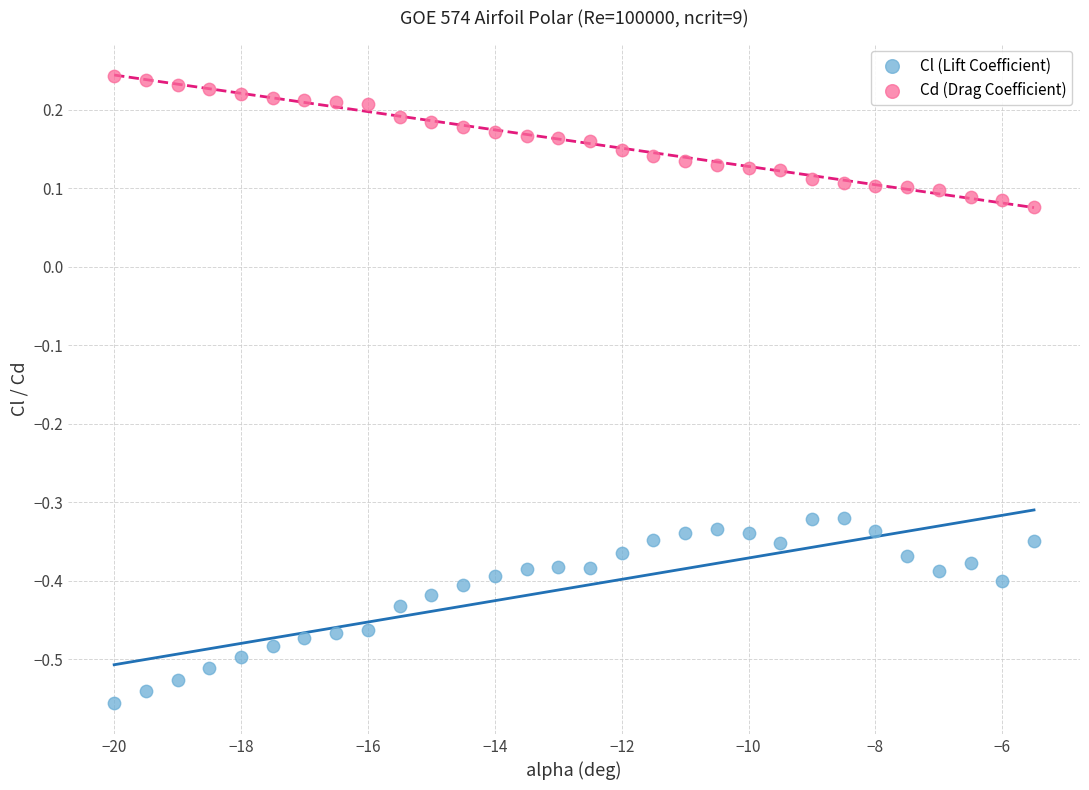

Across all data points, what is the range of Y values (max minus min)?

0.8